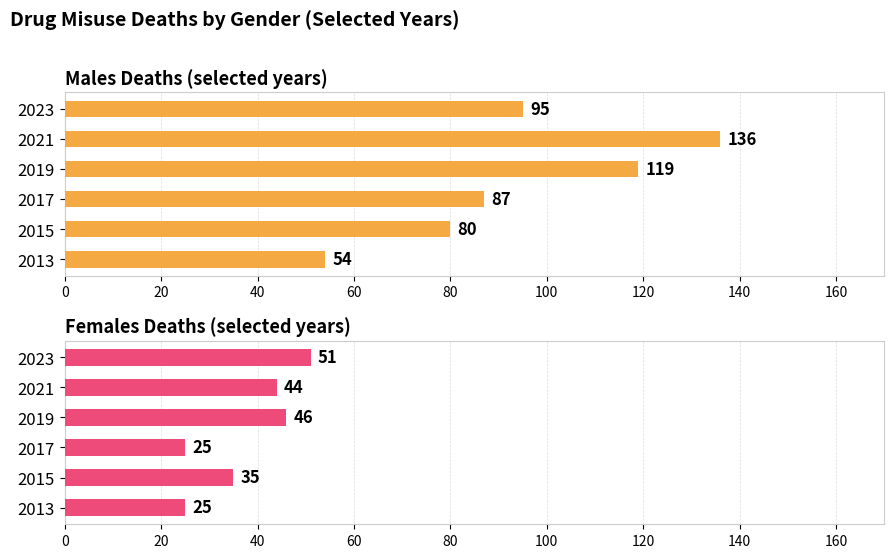

Which series has the largest range (max minus min)?

Males (Total)